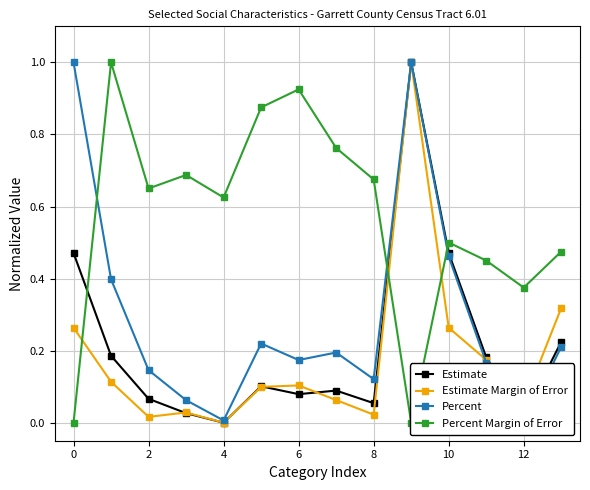

How many times do Estimate Margin of Error and Percent cross each other?

1